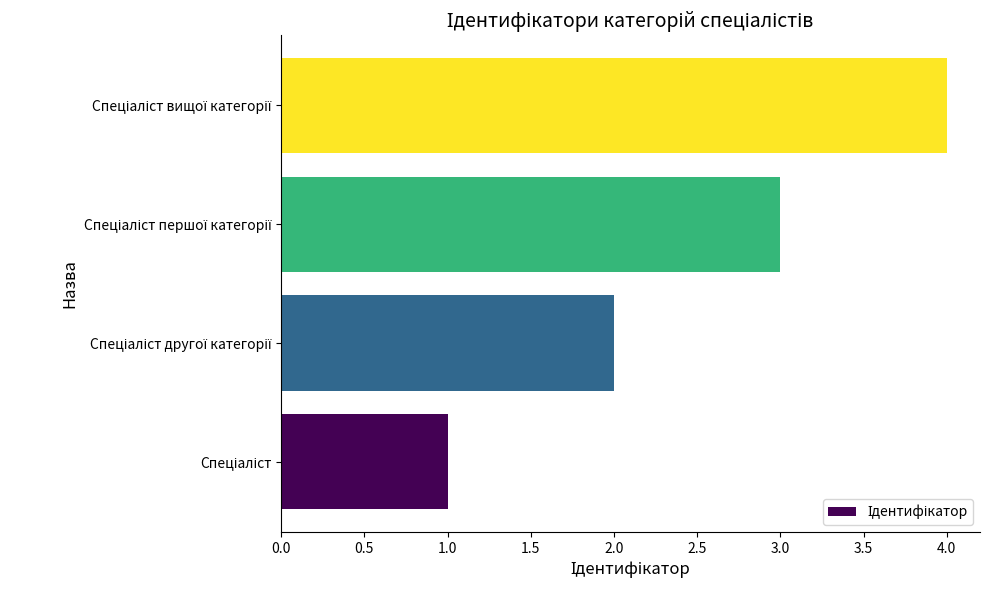

What is the greatest value displayed?

4